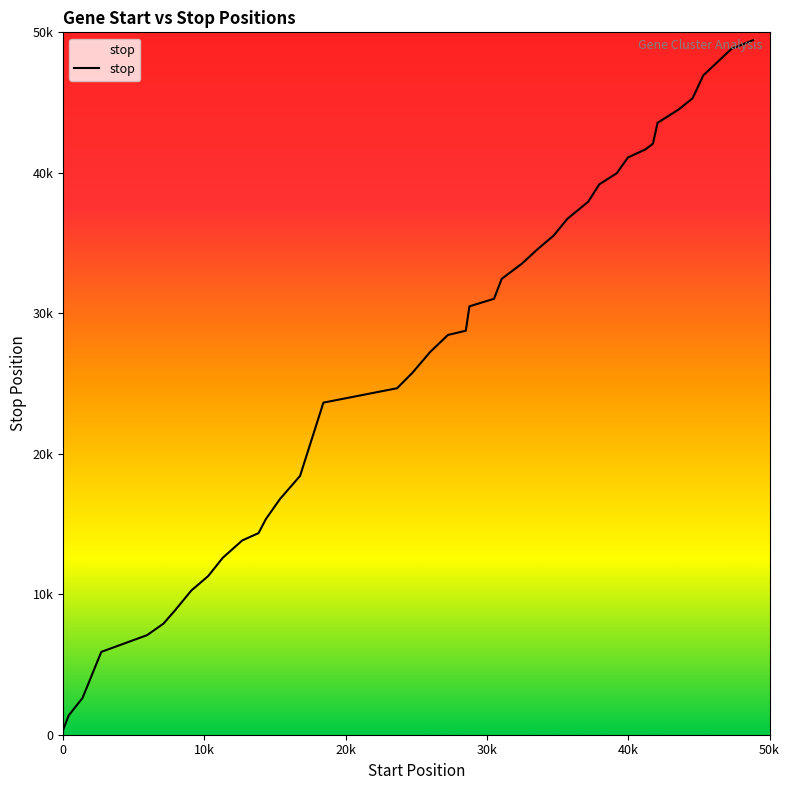

Is this an area chart (filled region under the line)?

Yes